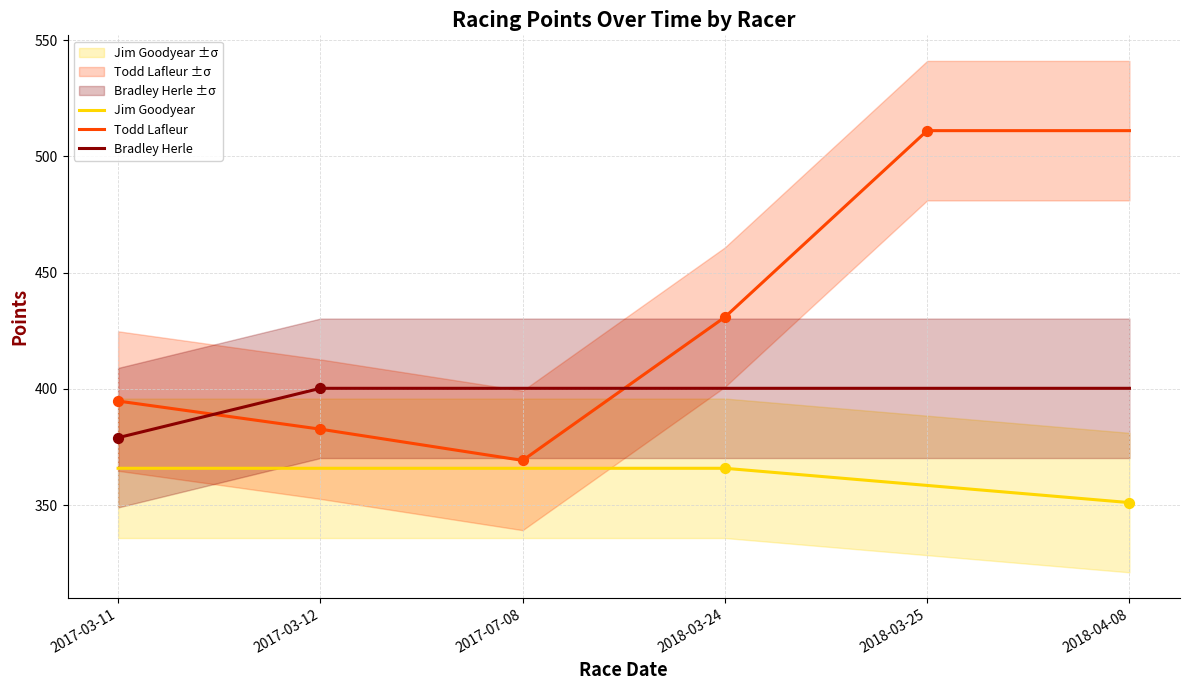

What are all the series names shown in the legend?

Jim Goodyear, Todd Lafleur, Bradley Herle